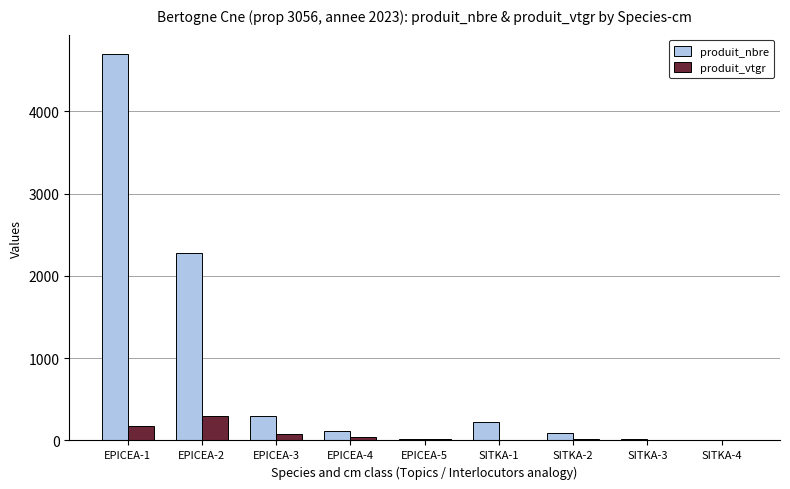

What is the total value across all series at EPICEA-3?

369.2